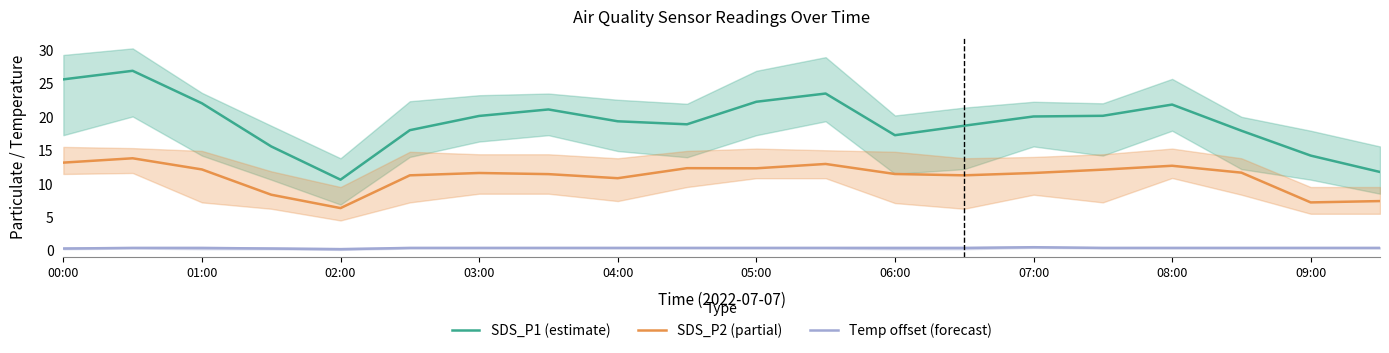

True or false: SDS_P2 (partial) and SDS_P1 (estimate) intersect in this chart.

False